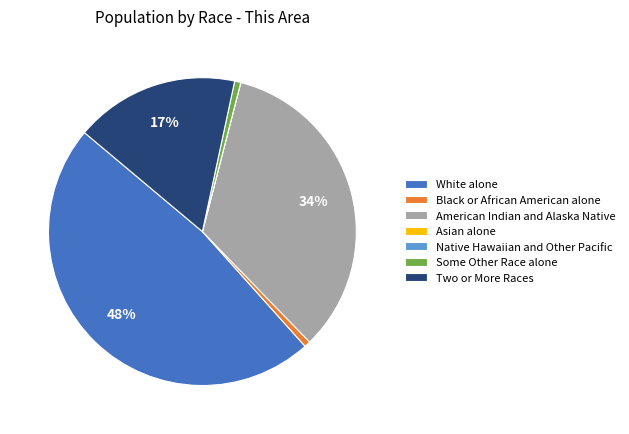

Is there any slice that represents more than half of the pie?

No